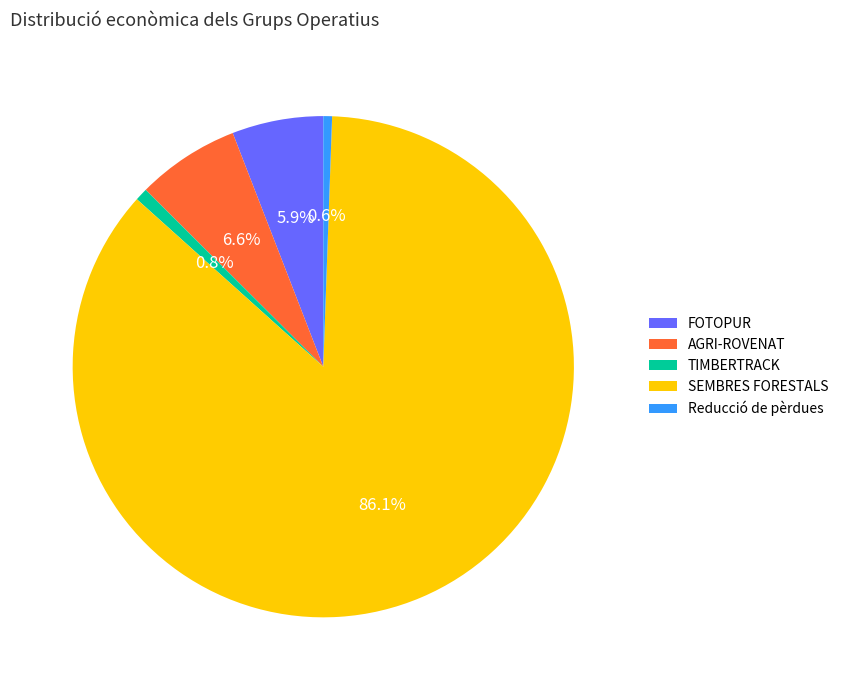

To the nearest percent, what is the combined percentage of Reducció de pèrdues and FOTOPUR?

6%